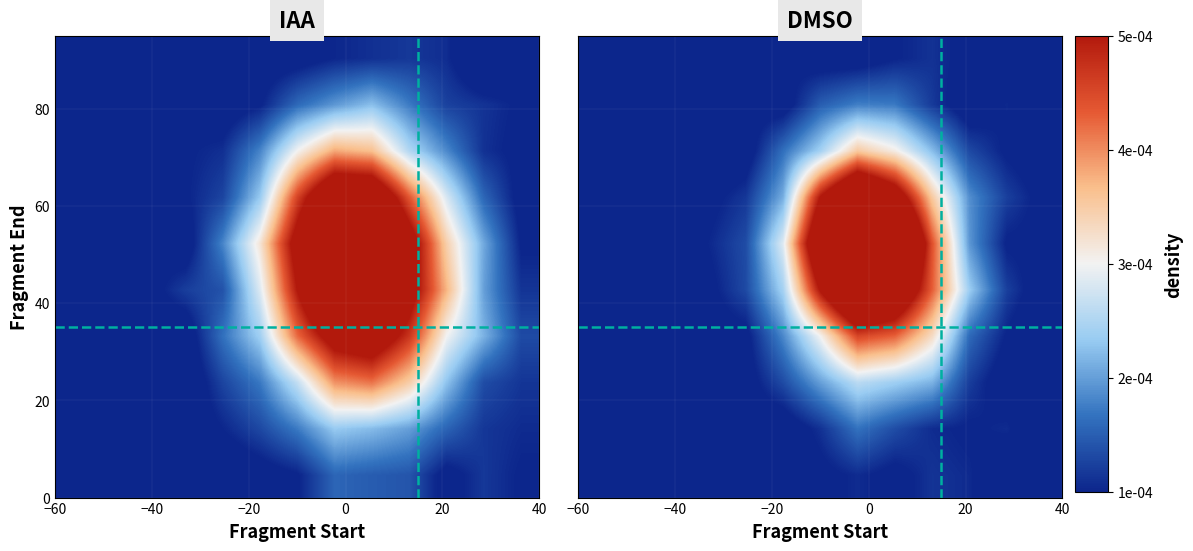

How many categories are shown in the chart?

13